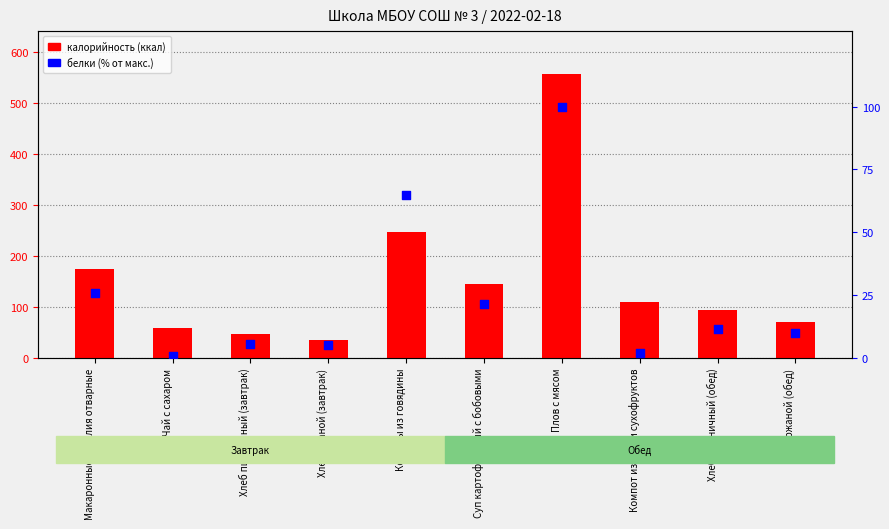

What is the total value across all series at Плов с мясом?

656.8